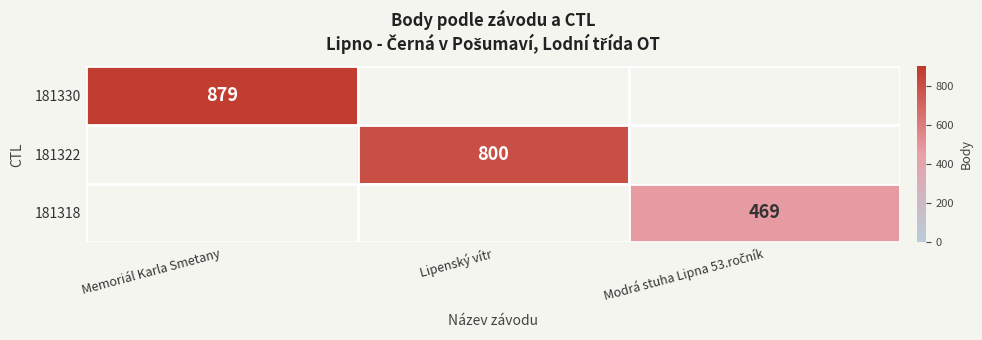

Which series has the largest range (max minus min)?

181330